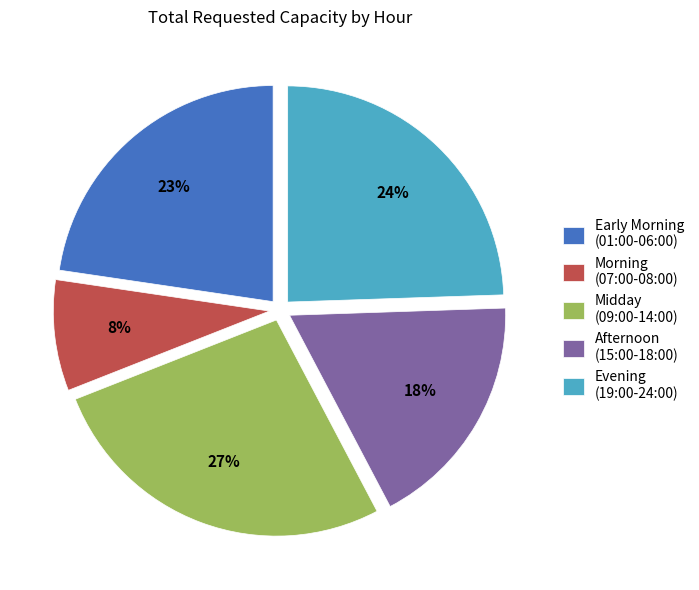

Rank the categories by value from highest to lowest.

Midday (09:00-14:00), Evening (19:00-24:00), Early Morning (01:00-06:00), Afternoon (15:00-18:00), Morning (07:00-08:00)